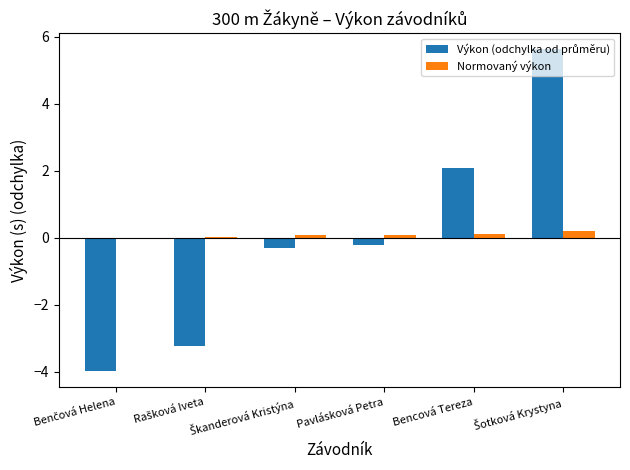

What is the maximum value for Normovaný výkon?

0.2